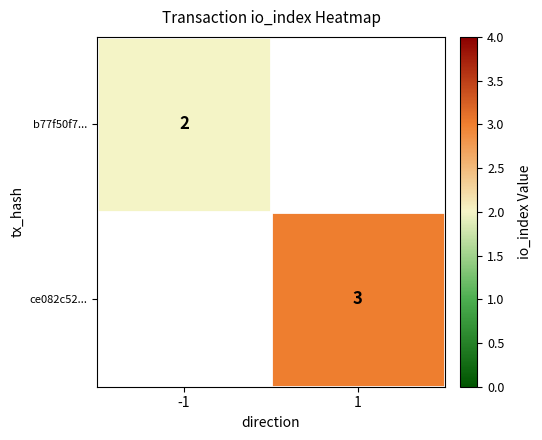

How many distinct data groups are displayed?

2